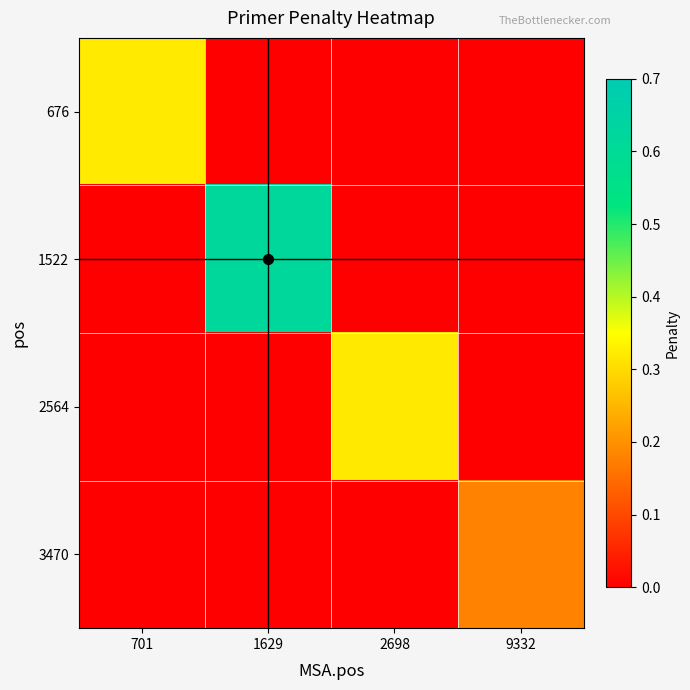

Reading left to right, list all the values displayed in this chart.

676: 701=0.3	1629=0.0	2698=0.0	9332=0.0
1522: 701=0.0	1629=0.6	2698=0.0	9332=0.0
2564: 701=0.0	1629=0.0	2698=0.3	9332=0.0
3470: 701=0.0	1629=0.0	2698=0.0	9332=0.2